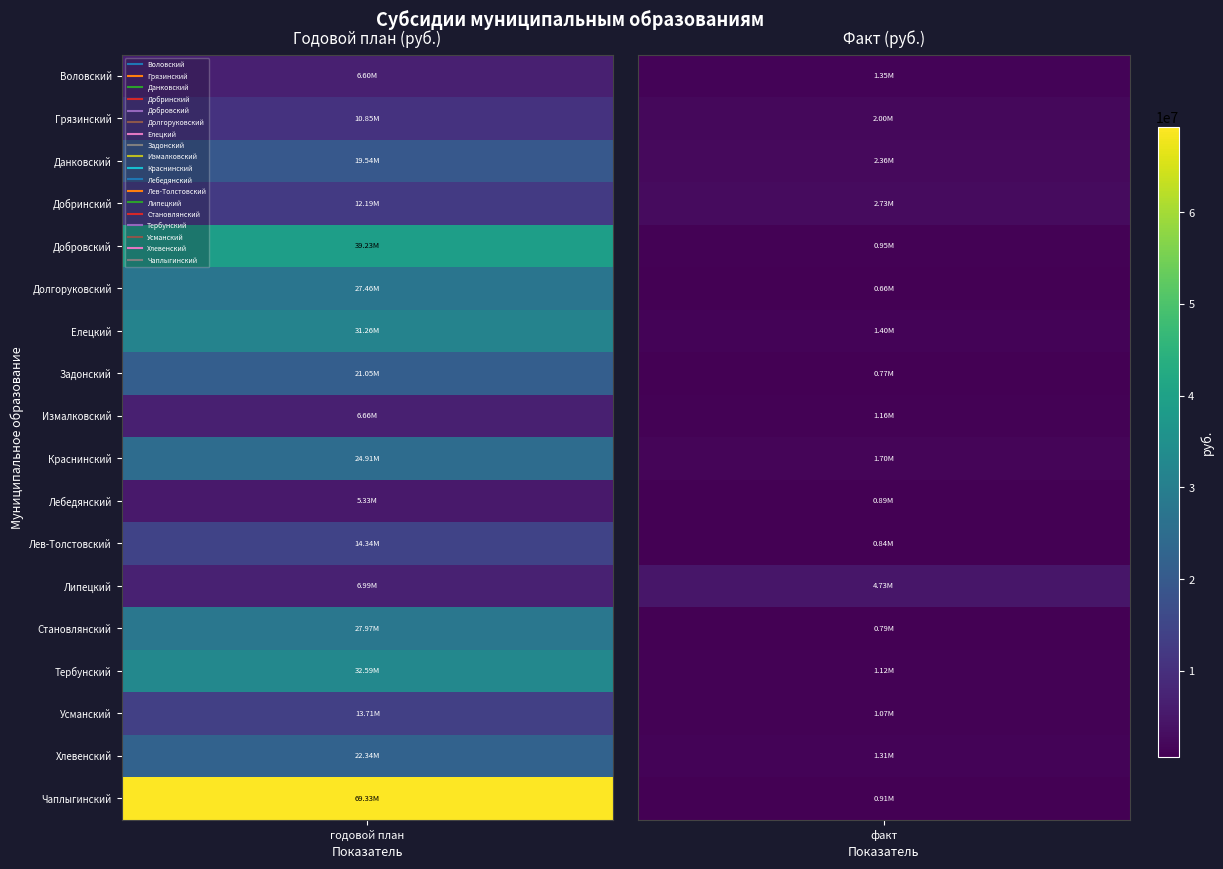

Which series has the largest total across all categories?

Чаплыгинский